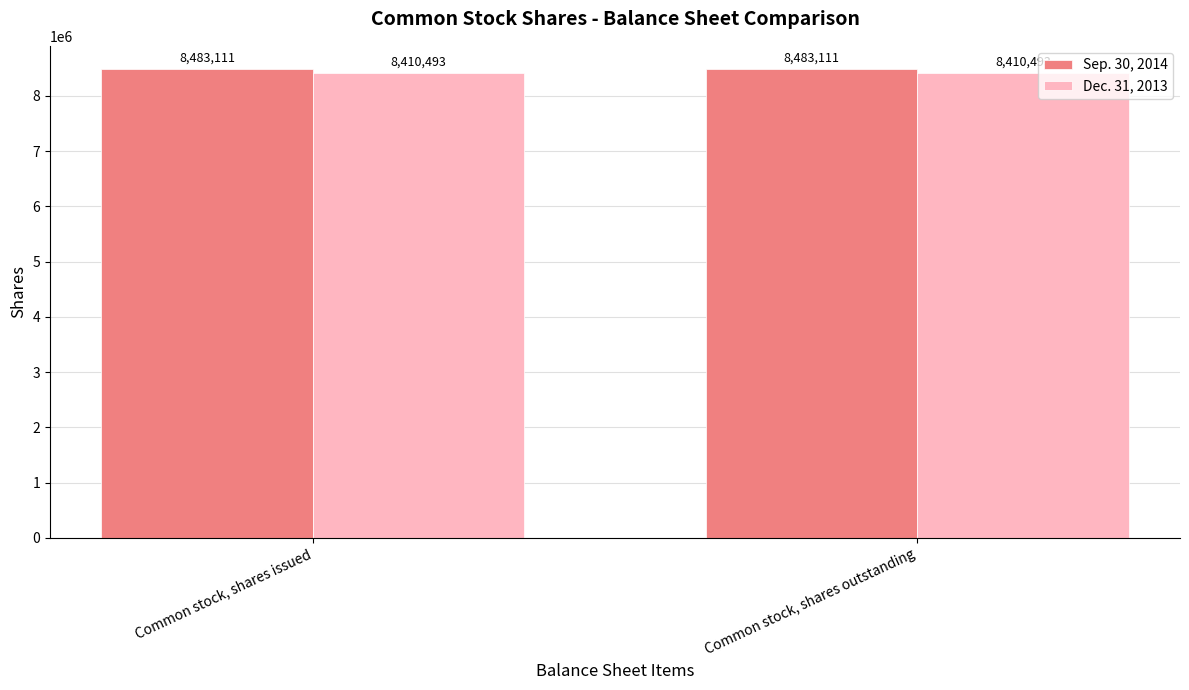

What is the maximum value for Sep. 30, 2014?

8483111